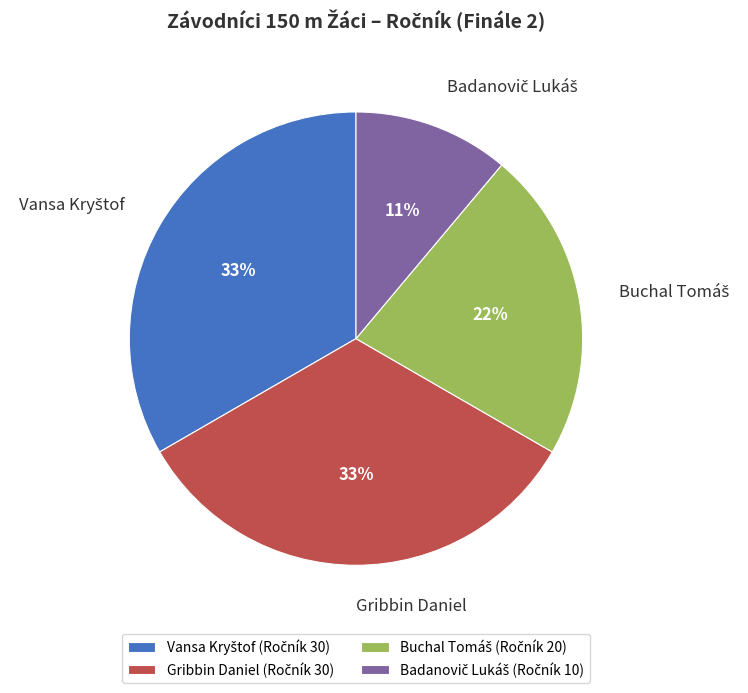

The Gribbin Daniel slice represents 39% of the pie. True or false?

False